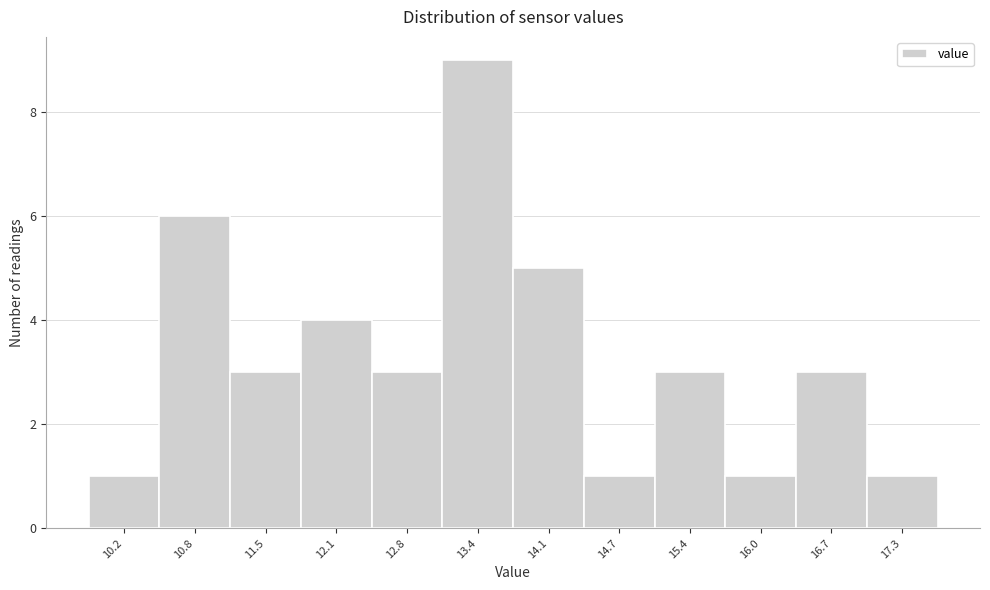

Reading left to right, list every bar in this chart as the range it spans on the x-axis followed by its height. Neither the bar edges nor the heights are printed on the chart, so give them approximately, as read against the axes.

9.87 to 10.52: 1
10.52 to 11.17: 6
11.17 to 11.82: 3
11.82 to 12.47: 4
12.47 to 13.12: 3
13.12 to 13.77: 9
13.77 to 14.42: 5
14.42 to 15.07: 1
15.07 to 15.72: 3
15.72 to 16.37: 1
16.37 to 17.02: 3
17.02 to 17.67: 1